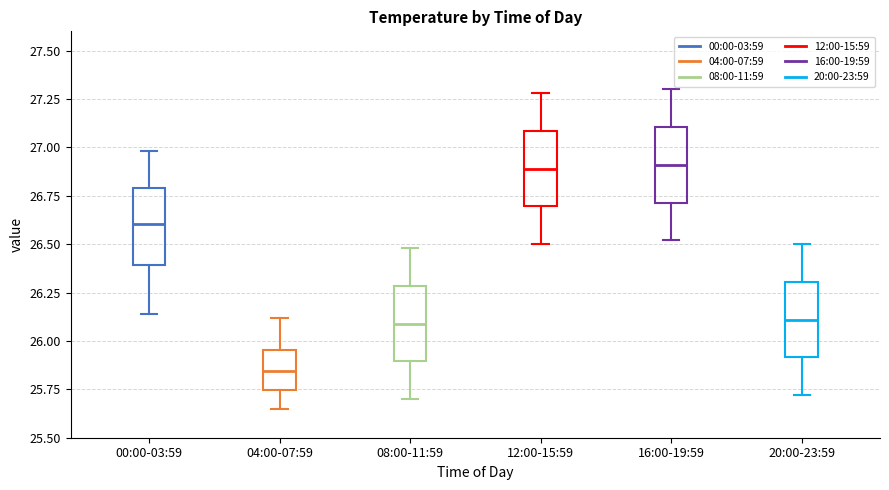

Reading left to right, transcribe this box plot: for each box, give where its median line is, the range the box spans, and where its two whiskers end, as read against the y-axis. The values are not printed on the chart, so give them approximately, as read against the axis.

00:00-03:59: median 26.60, box 26.40 to 26.80, whiskers 26.15 to 27.00
04:00-07:59: median 25.85, box 25.75 to 25.95, whiskers 25.65 to 26.10
08:00-11:59: median 26.10, box 25.90 to 26.30, whiskers 25.70 to 26.50
12:00-15:59: median 26.90, box 26.70 to 27.10, whiskers 26.50 to 27.30
16:00-19:59: median 26.90, box 26.70 to 27.10, whiskers 26.50 to 27.30
20:00-23:59: median 26.10, box 25.90 to 26.30, whiskers 25.70 to 26.50